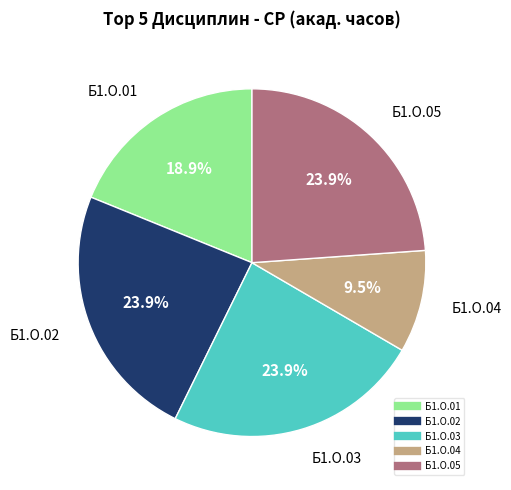

Is Б1.О.05 the majority of the pie?

No